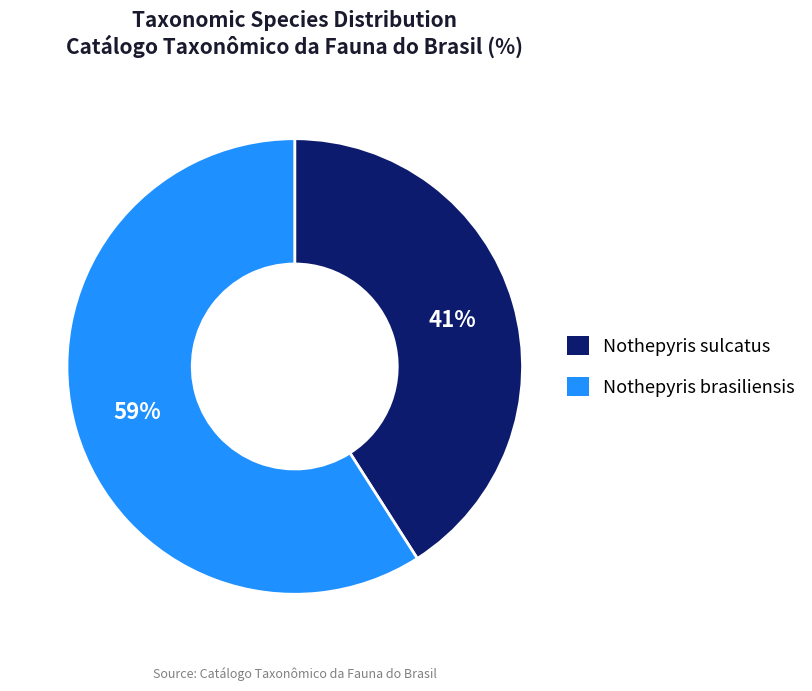

Between Nothepyris sulcatus and Nothepyris brasiliensis, which is larger?

Nothepyris brasiliensis